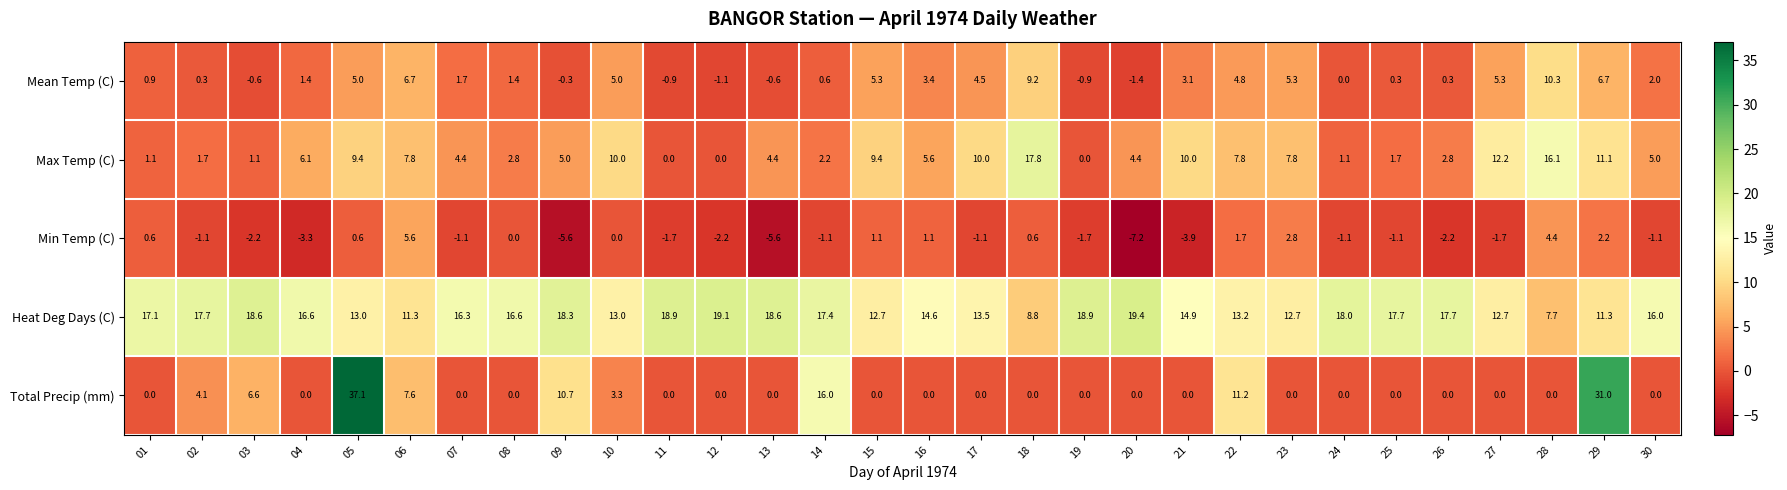

What is the difference between the highest and lowest values at 28?

16.1